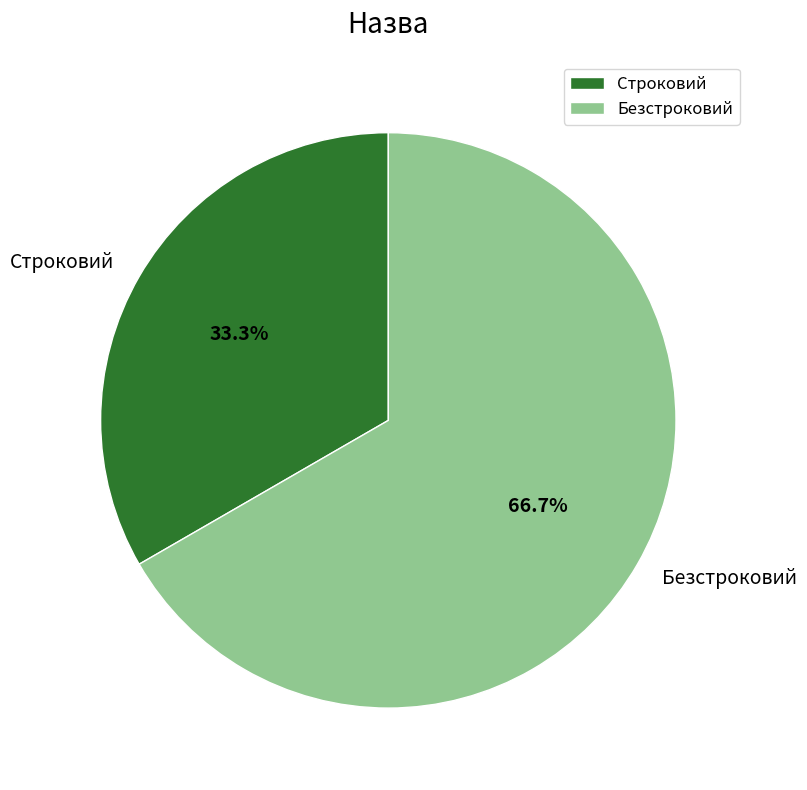

To the nearest percent, what is the combined percentage of Строковий and Безстроковий?

100%